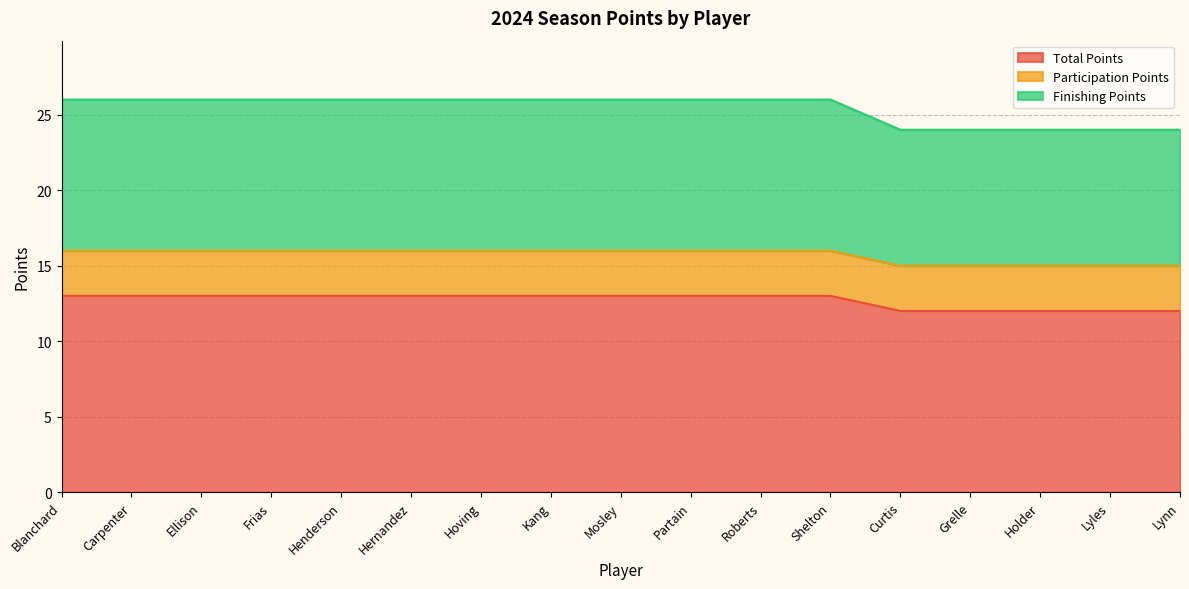

At which category is the sum across all series the highest?

Blanchard